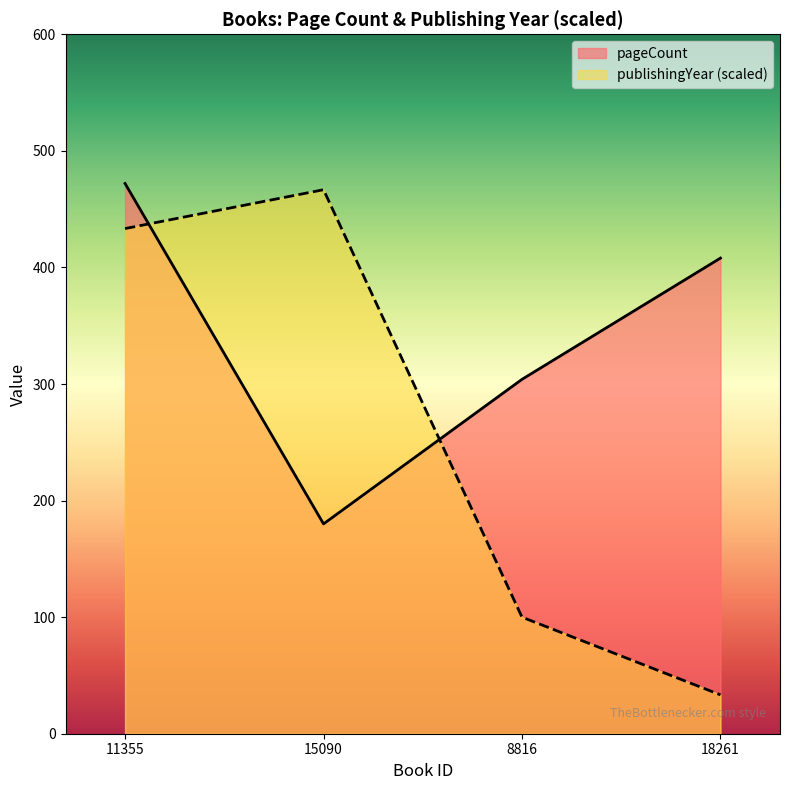

What is the sum of all pageCount values?

1364.0